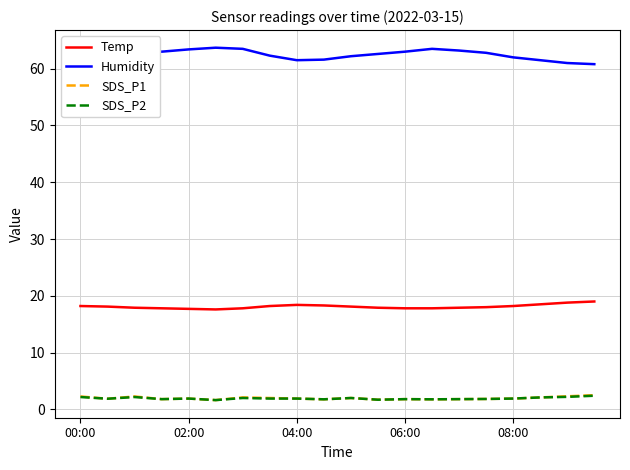

What is the maximum value for Temp?

19.0